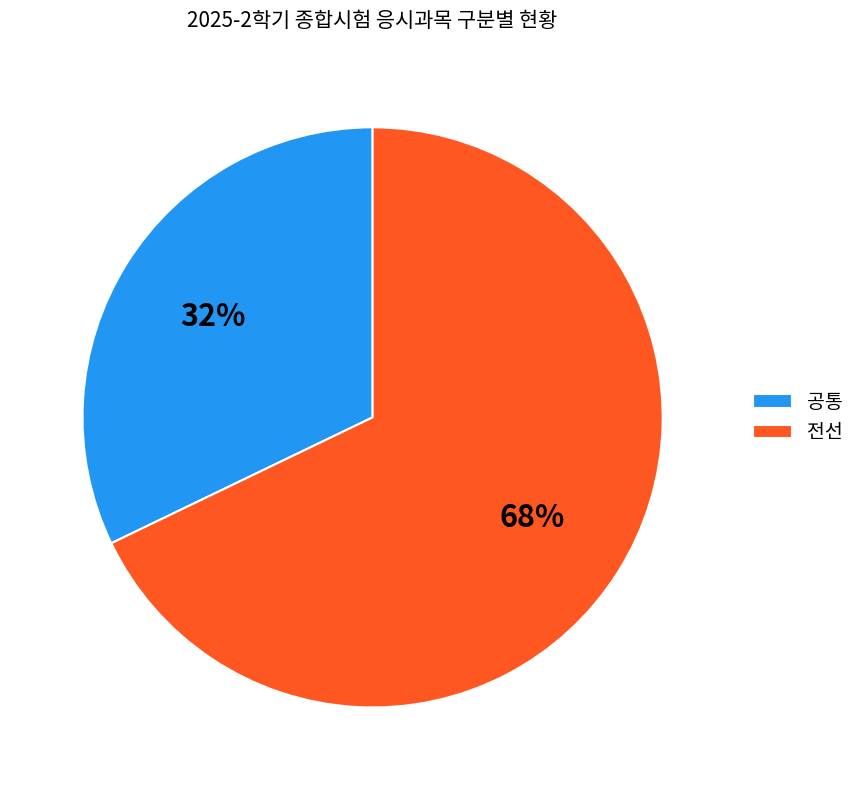

Does 공통 represent more than half of the total?

No